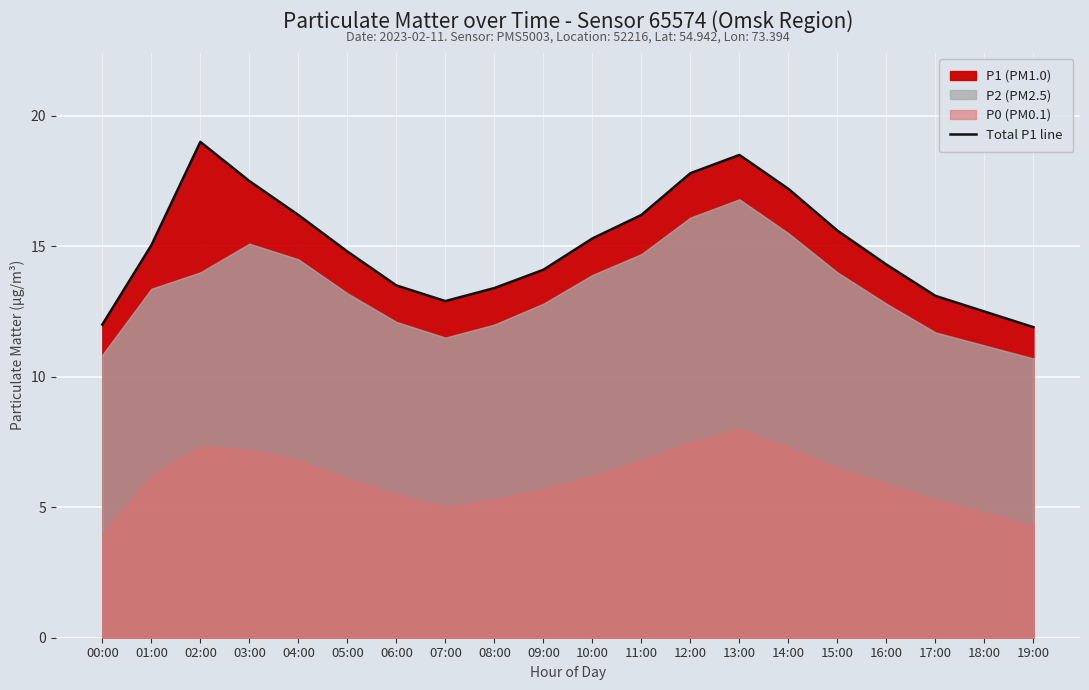

What is the difference between the values at 02:00 and 03:00?

1.5